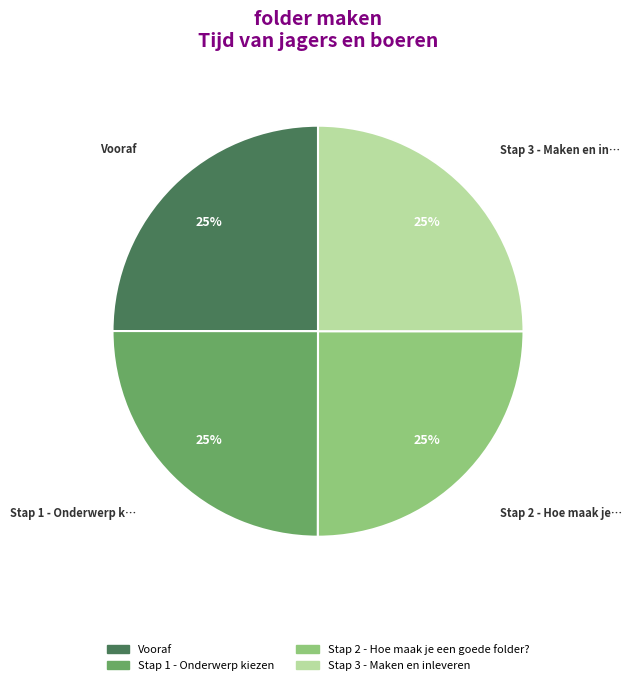

Is there any slice that represents more than half of the pie?

No